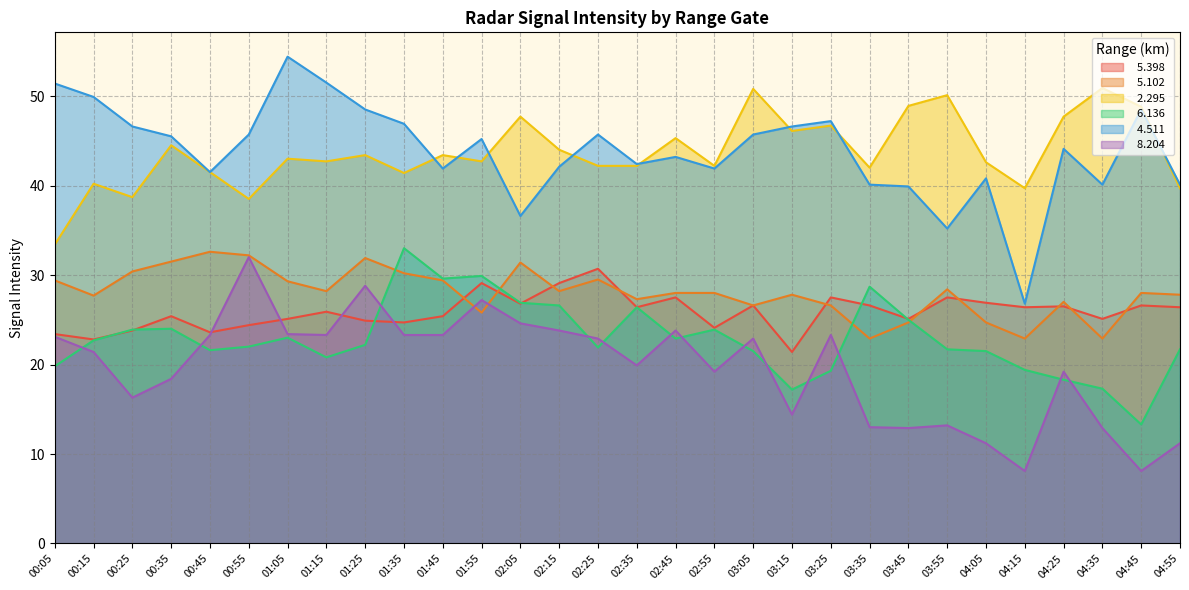

What are all the series names shown in the legend?

  5.398,   5.102,   2.295,   6.136,   4.511,   8.204